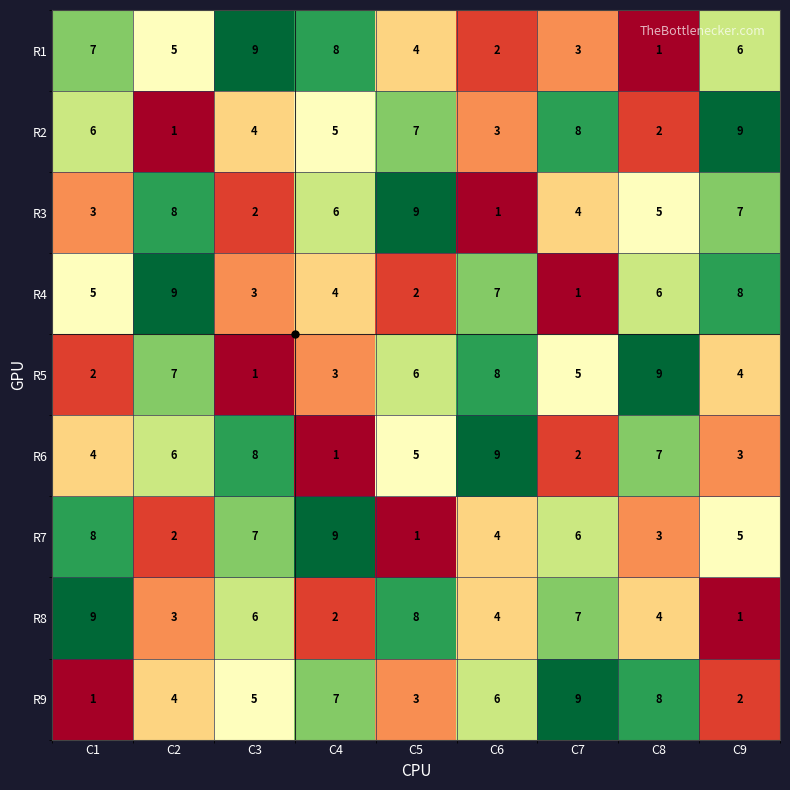

What is the difference between the highest and lowest values at C5?

8